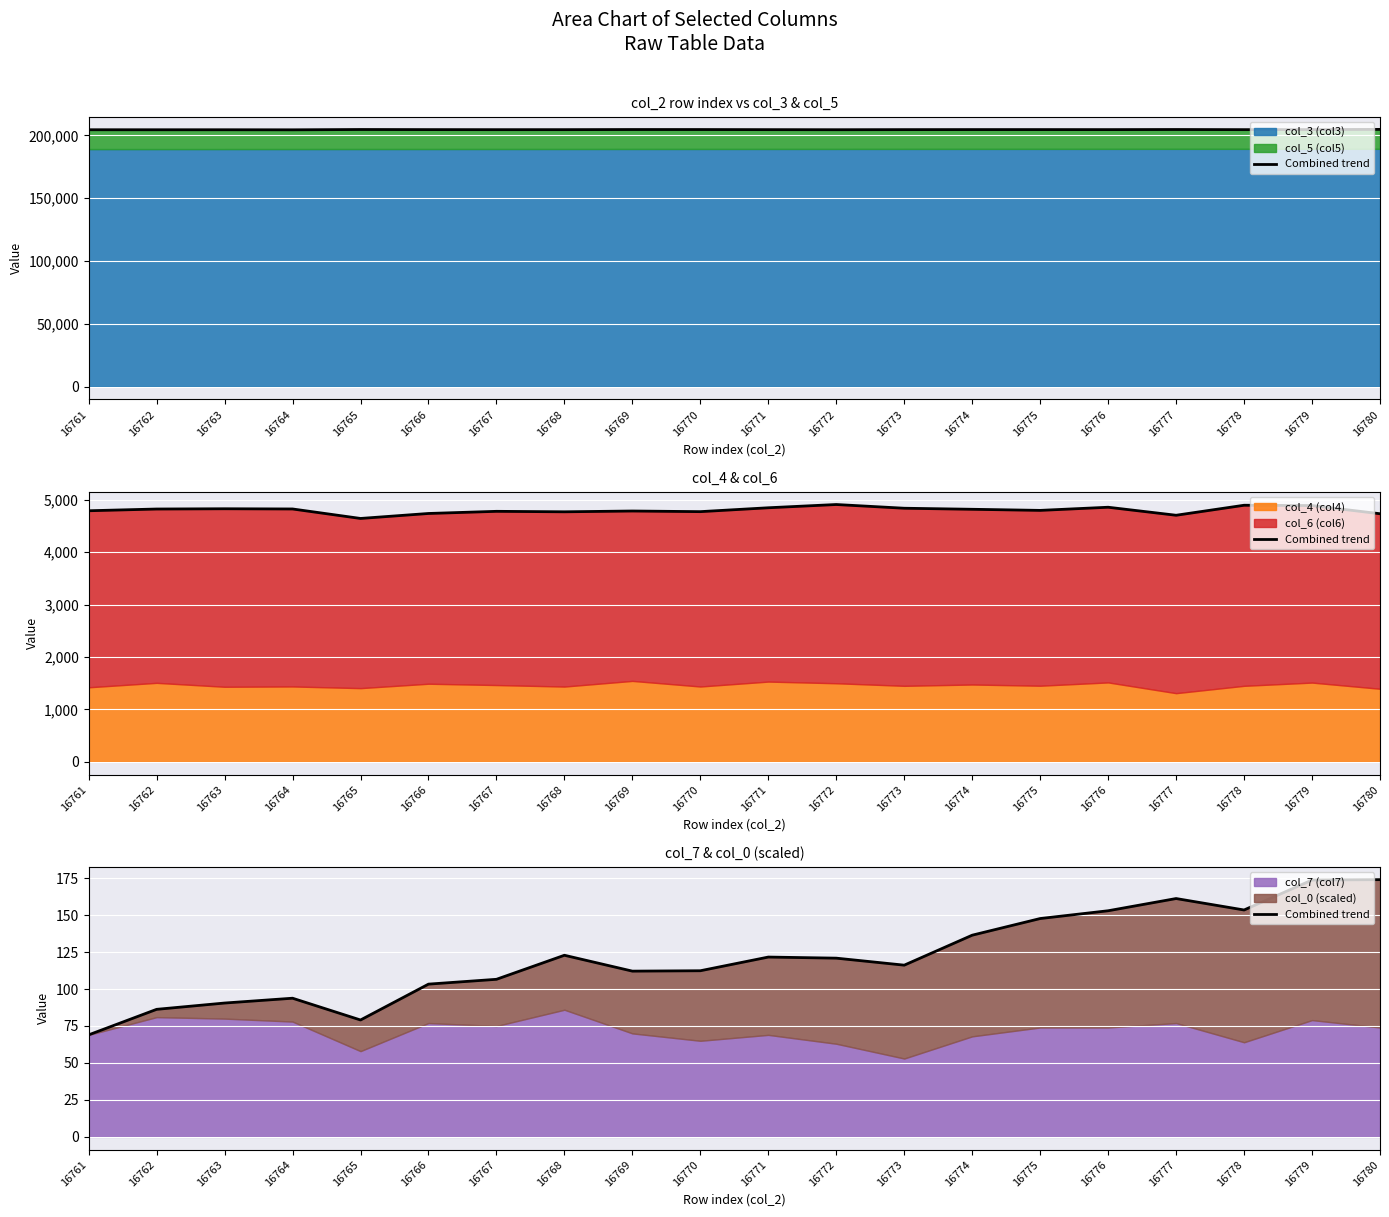

List the labels in order of value, smallest first.

16761, 16765, 16762, 16763, 16764, 16766, 16767, 16769, 16770, 16773, 16772, 16771, 16768, 16774, 16775, 16776, 16778, 16777, 16779, 16780